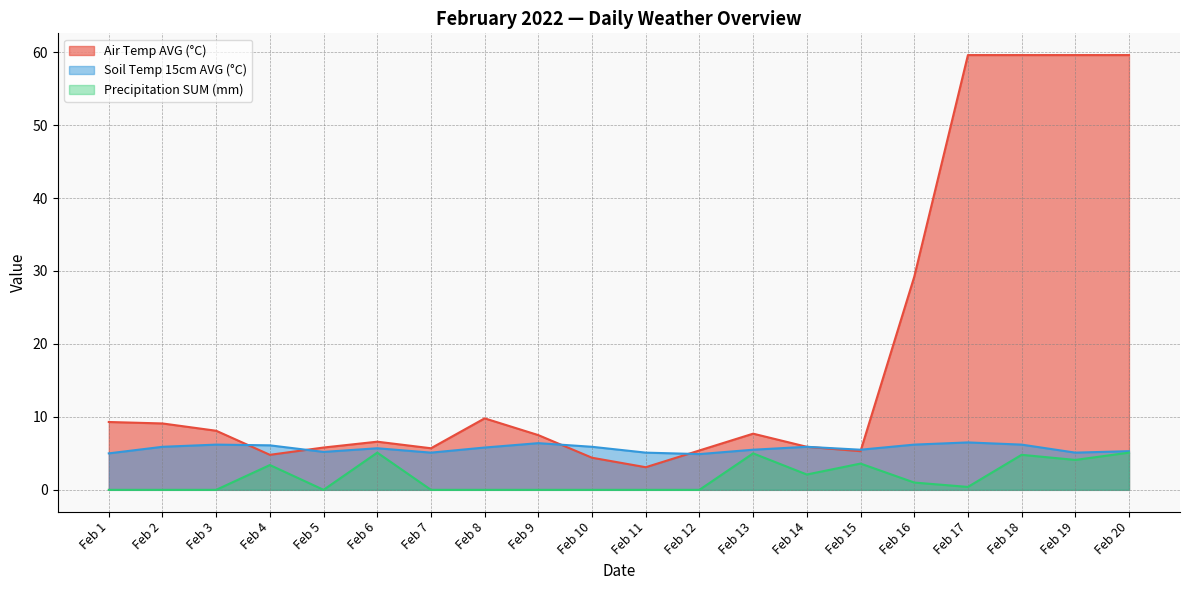

What is the total value across all series at Feb 8?

15.6